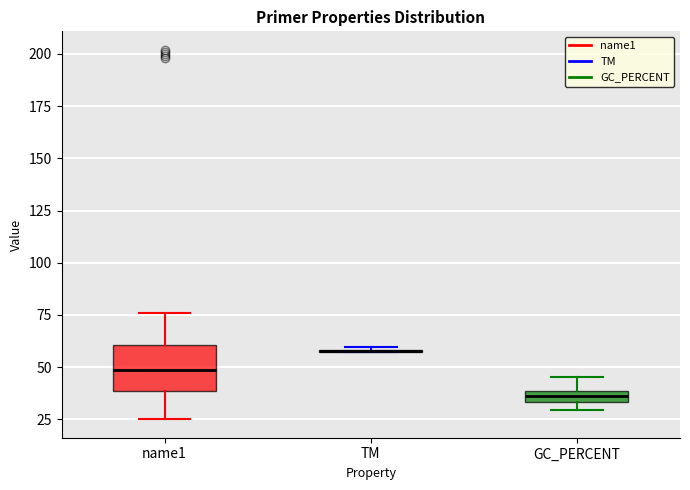

Where is the lower edge of the box for GC_PERCENT on the y-axis? The values are not printed on the chart, so give them approximately, as read against the axis.

35